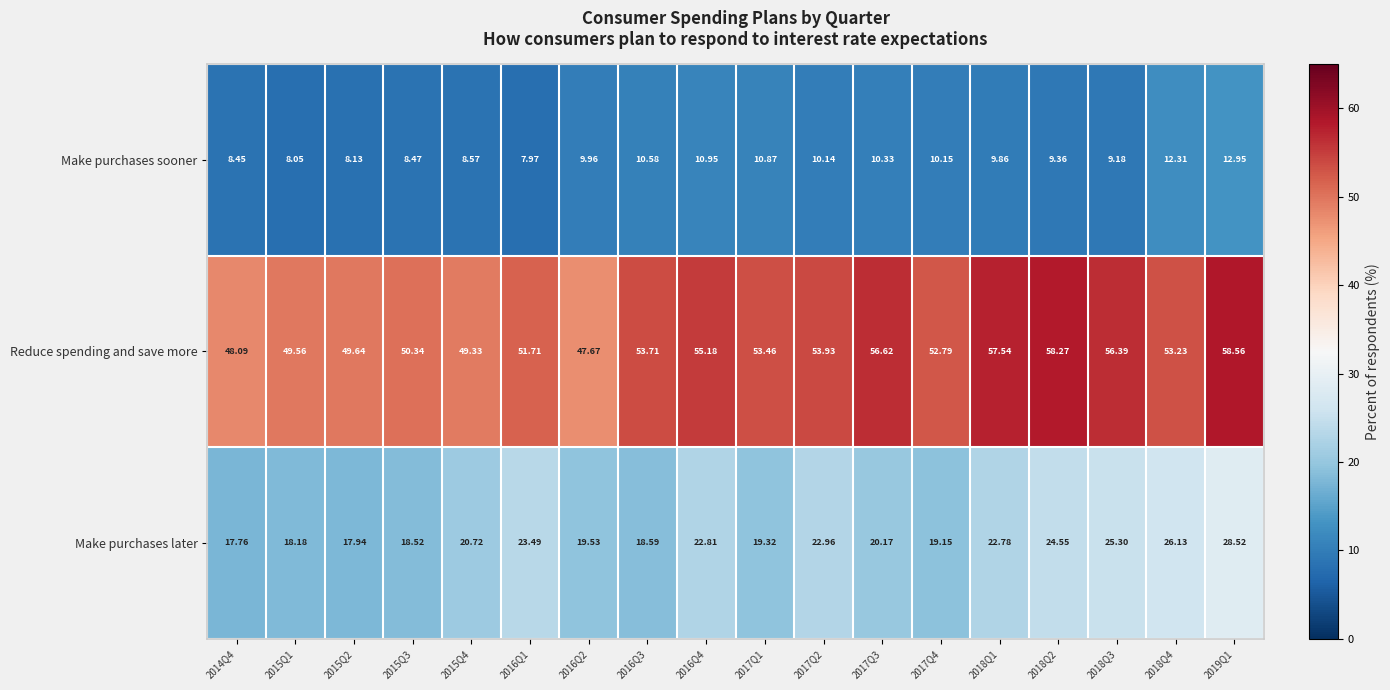

Which series changed the most between 2016Q3 and 2016Q4?

Make purchases later